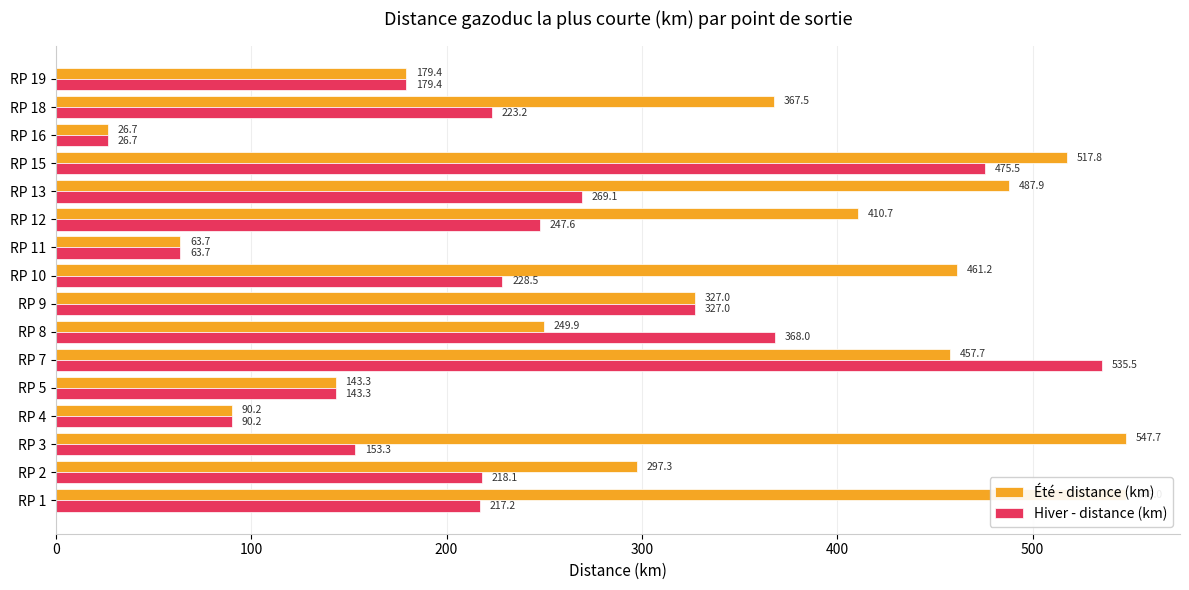

What is the maximum value for Hiver - distance (km)?

535.5